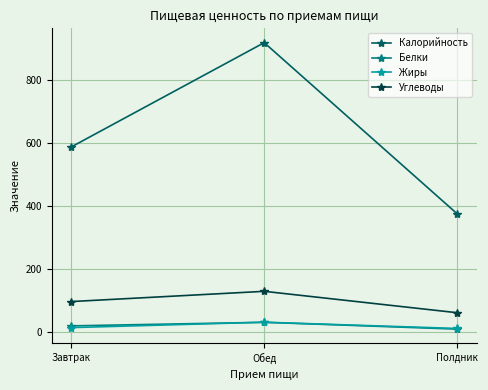

What are all the series names shown in the legend?

Калорийность, Белки, Жиры, Углеводы